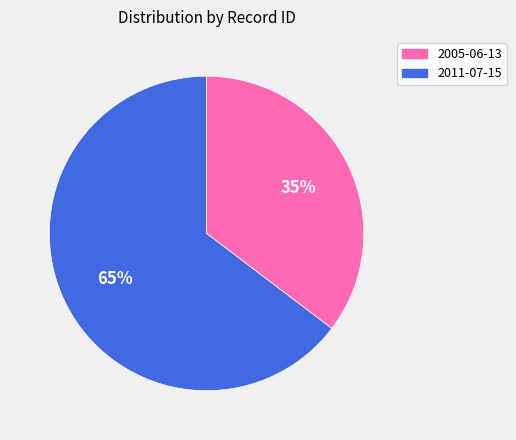

Does 2005-06-13 represent more than half of the total?

No